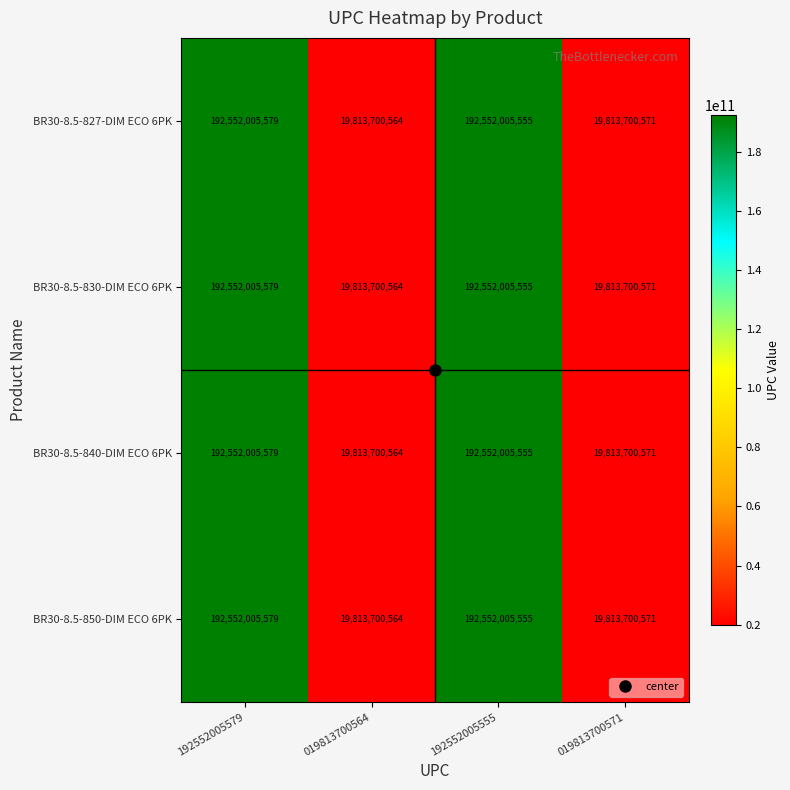

Rank the categories by BR30-8.5-830-DIM ECO 6PK value from lowest to highest.

019813700564, 019813700571, 192552005555, 192552005579